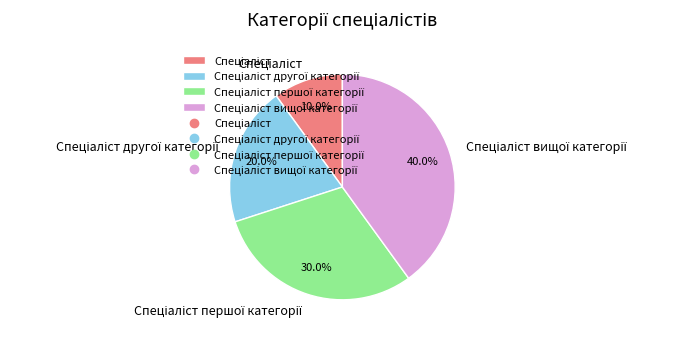

Does any single category account for the majority?

No